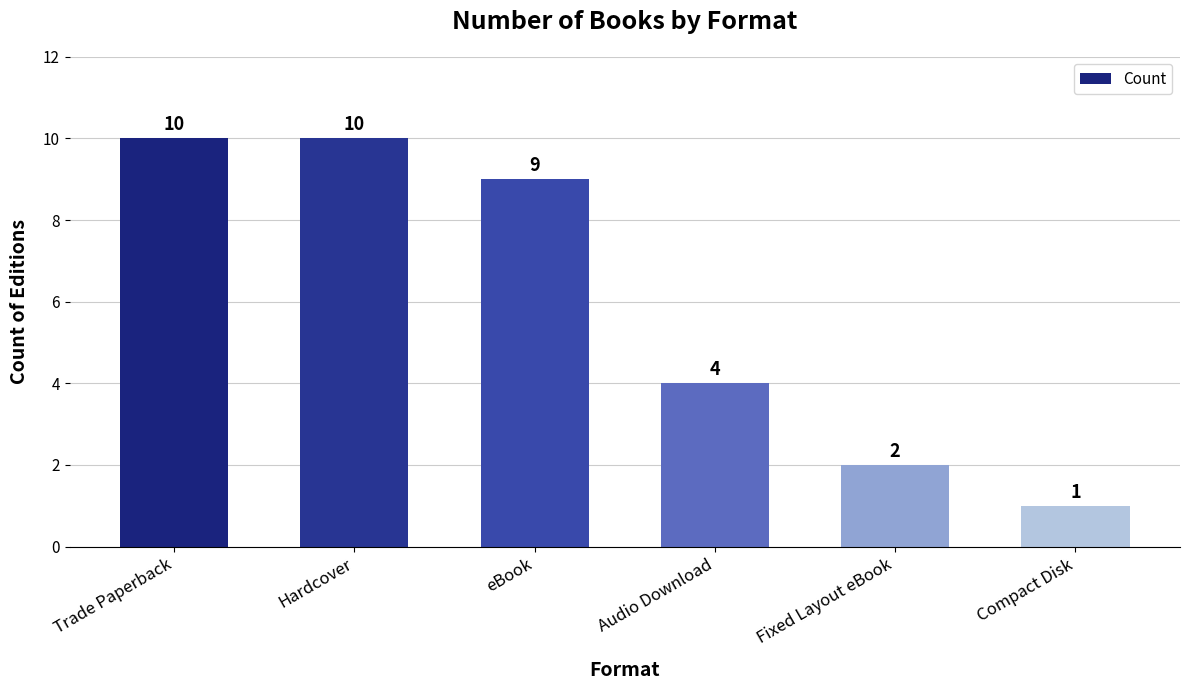

Which label corresponds to the smallest value in the chart?

Compact Disk